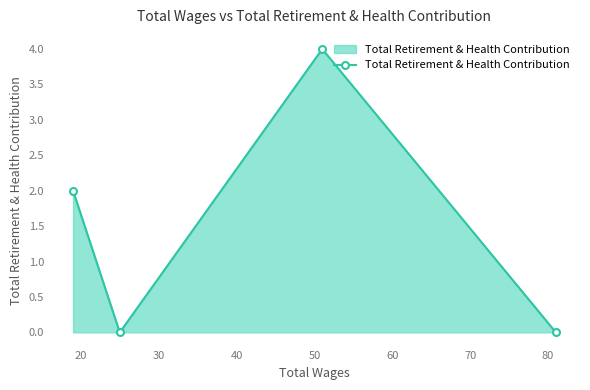

What is the difference between the maximum and minimum values?

4